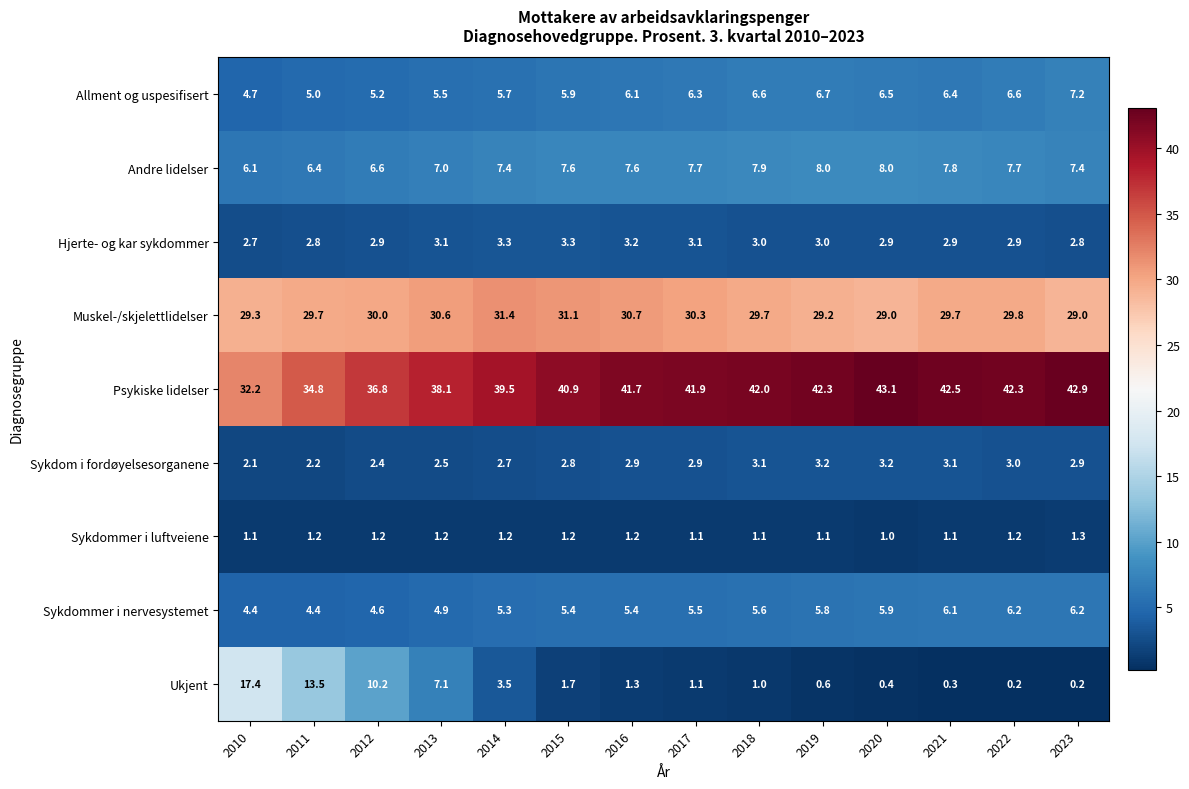

The value of Ukjent at 2023 is 0.2. True or false?

True